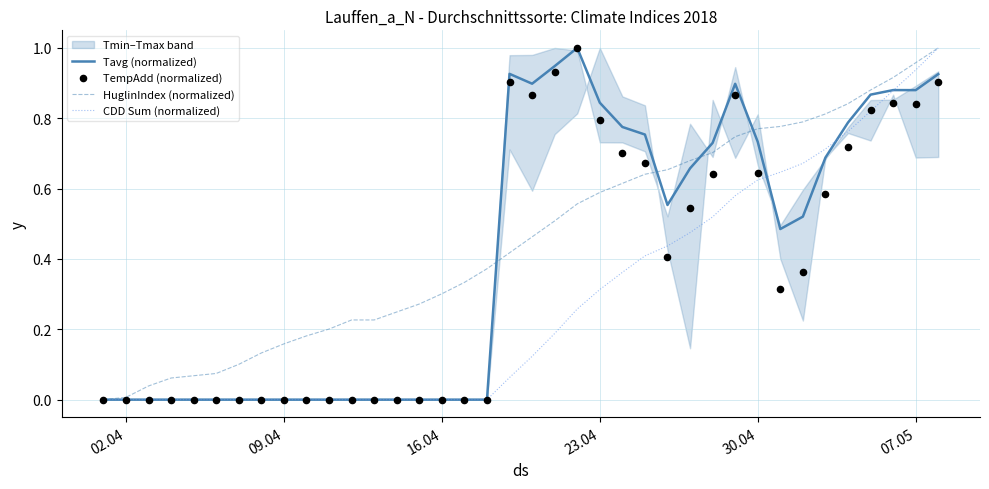

Which series has the largest total across all categories?

HuglinIndex (normalized)